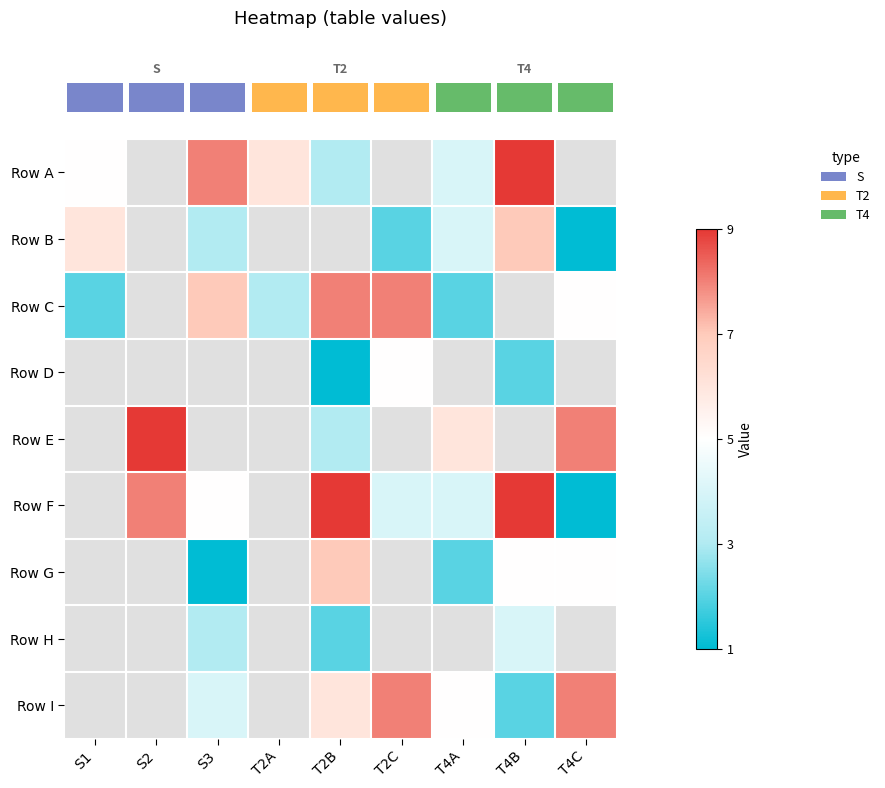

How many categories are shown in the chart?

9